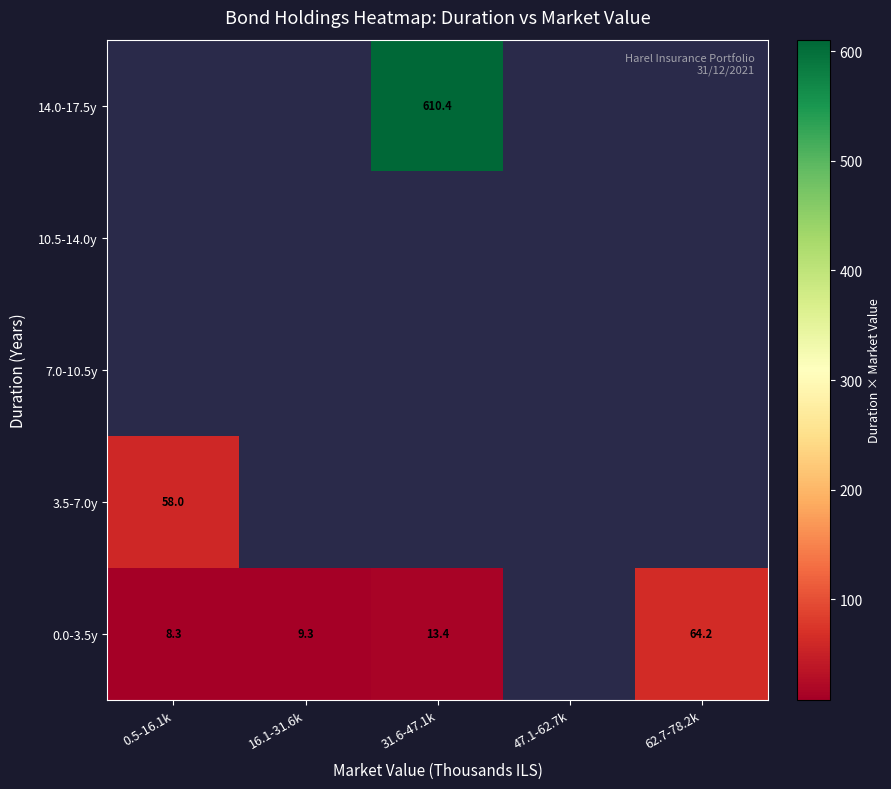

The 14.0-17.5y series shows 610.4 at 31.6-47.1k. True or false?

True